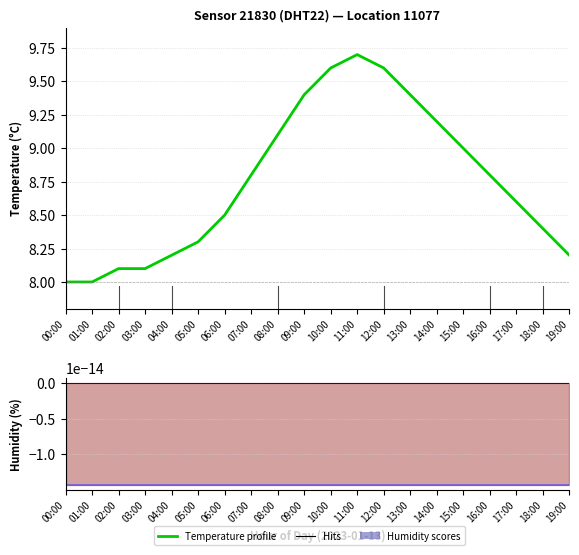

At which label does Humidity reach its minimum?

00:00